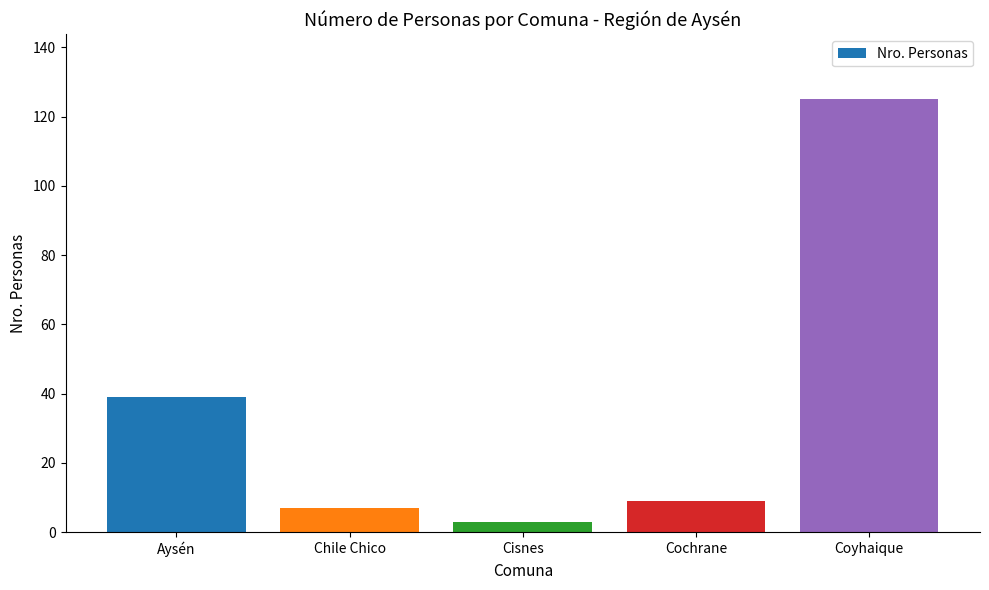

What is the minimum value shown in the chart?

3